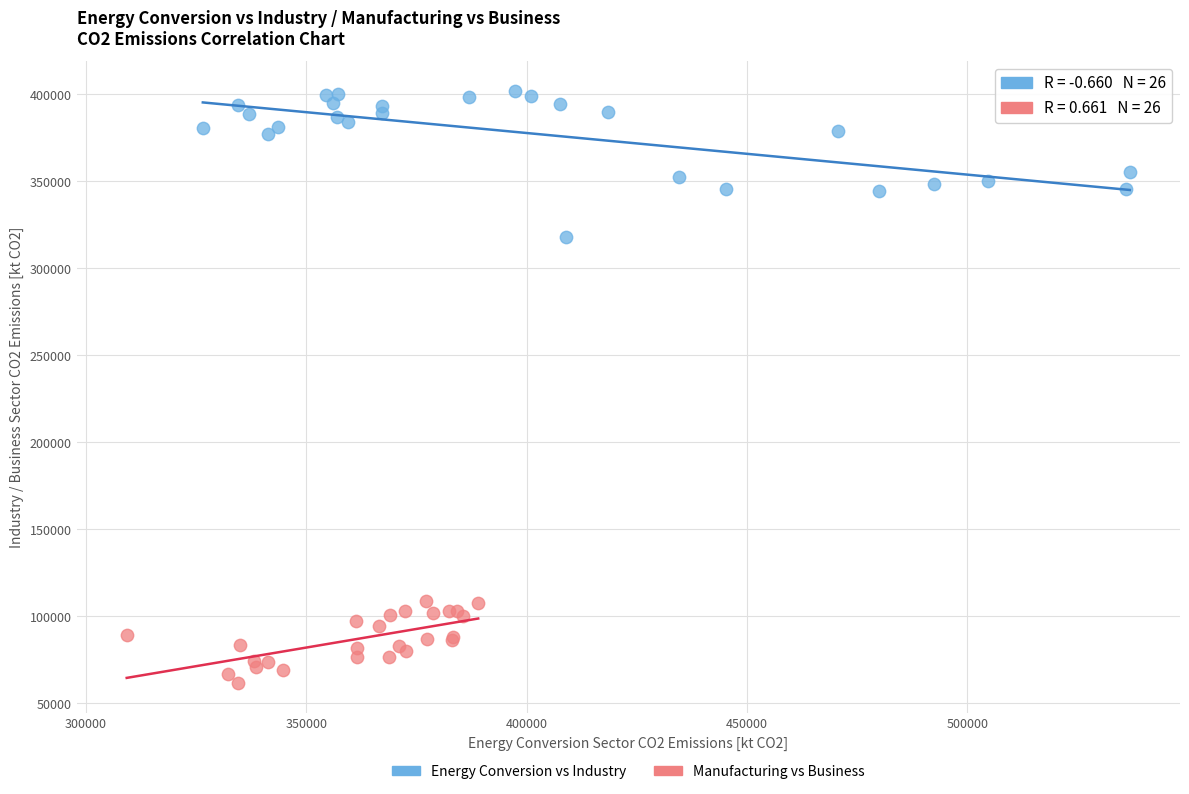

Which series contains the highest Y value?

Energy Conversion vs Industry